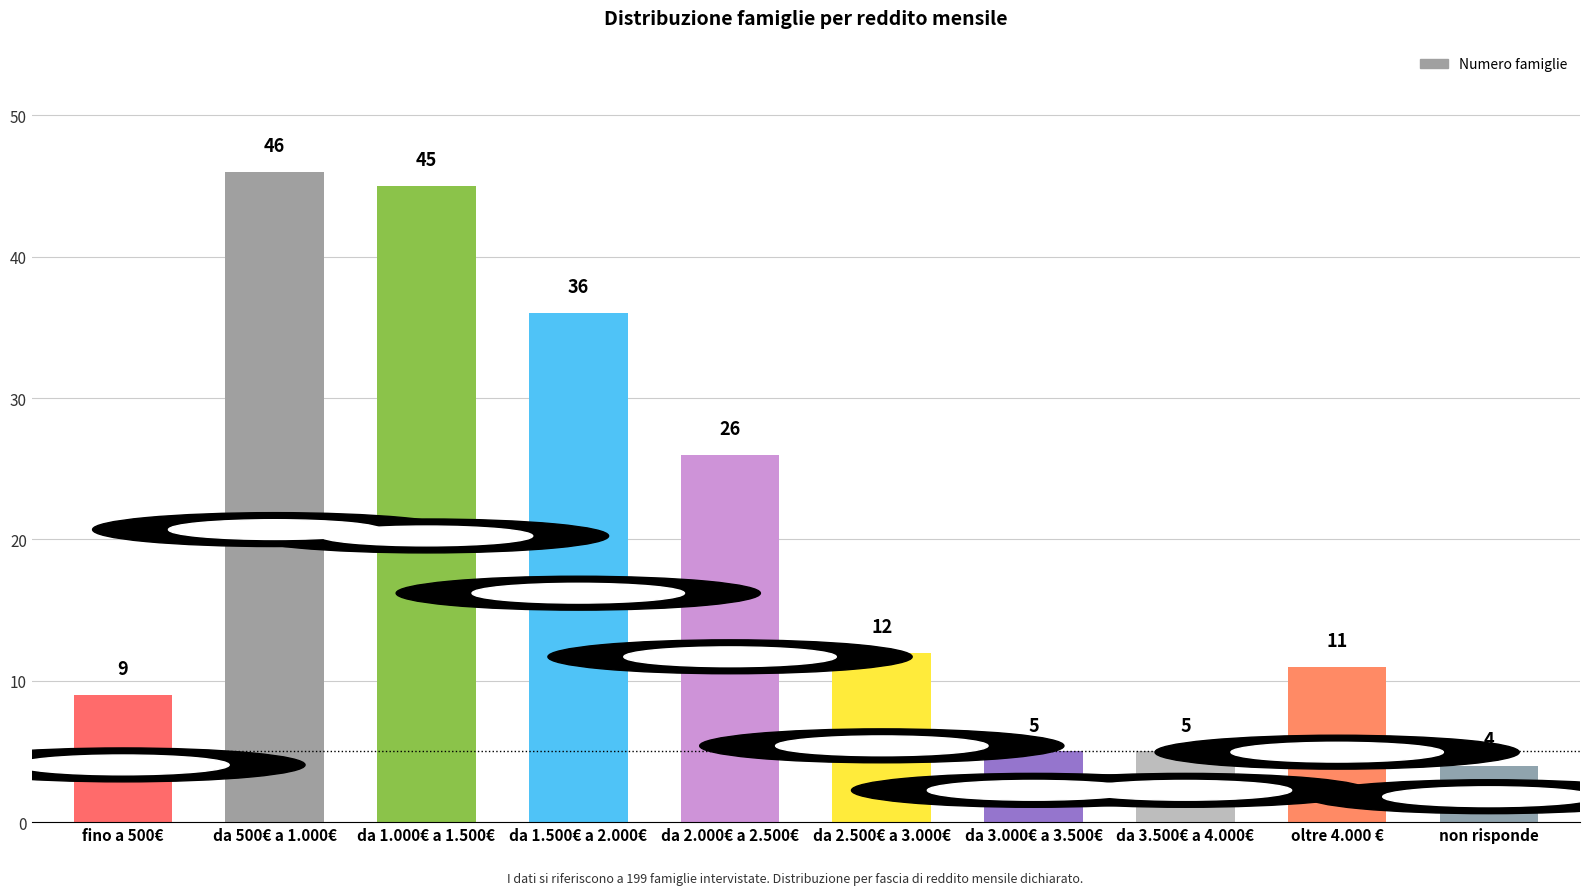

Are the bars horizontal?

No